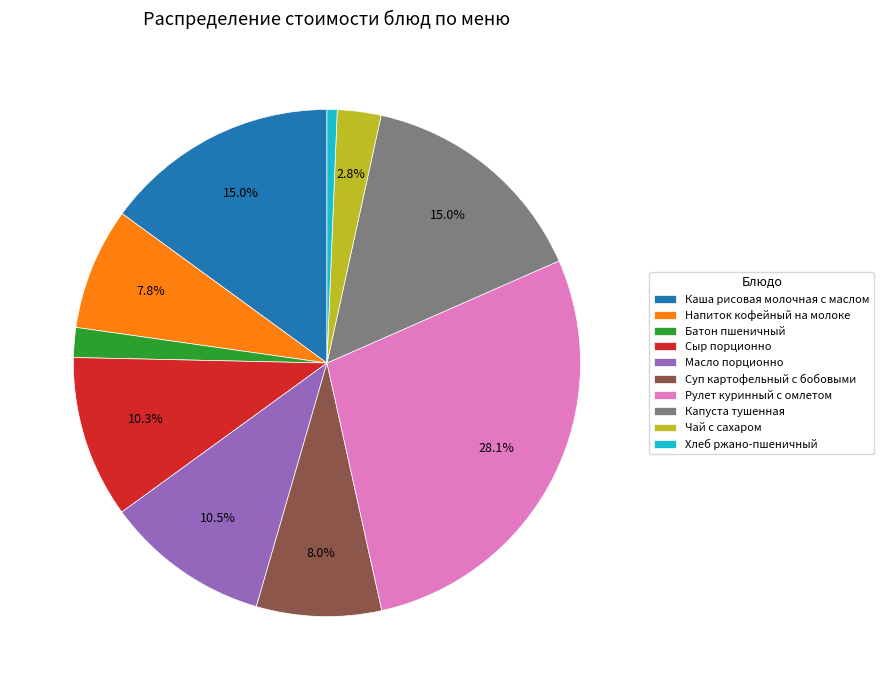

How many segments does this pie chart have?

10